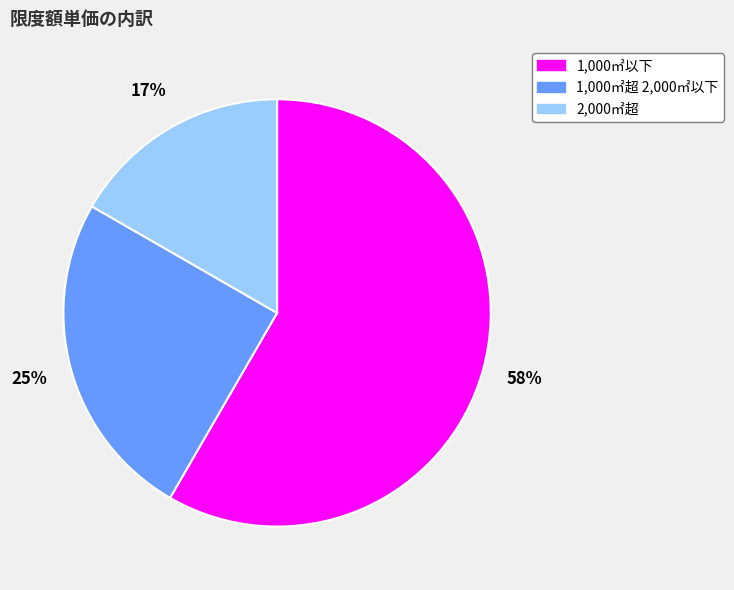

Which category accounts for the majority?

1,000㎡以下